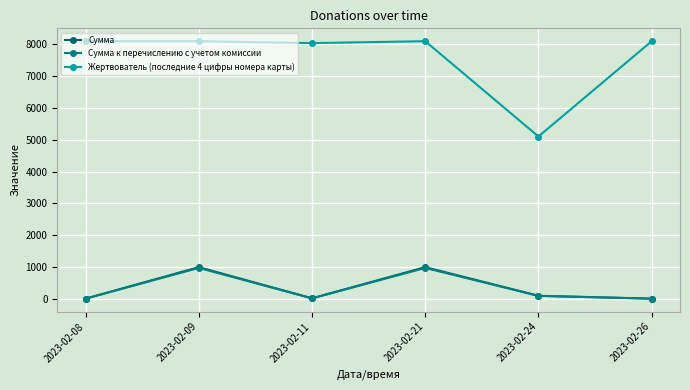

True or false: Сумма к перечислению с учетом комиссии and Жертвователь (последние 4 цифры номера карты) intersect in this chart.

False